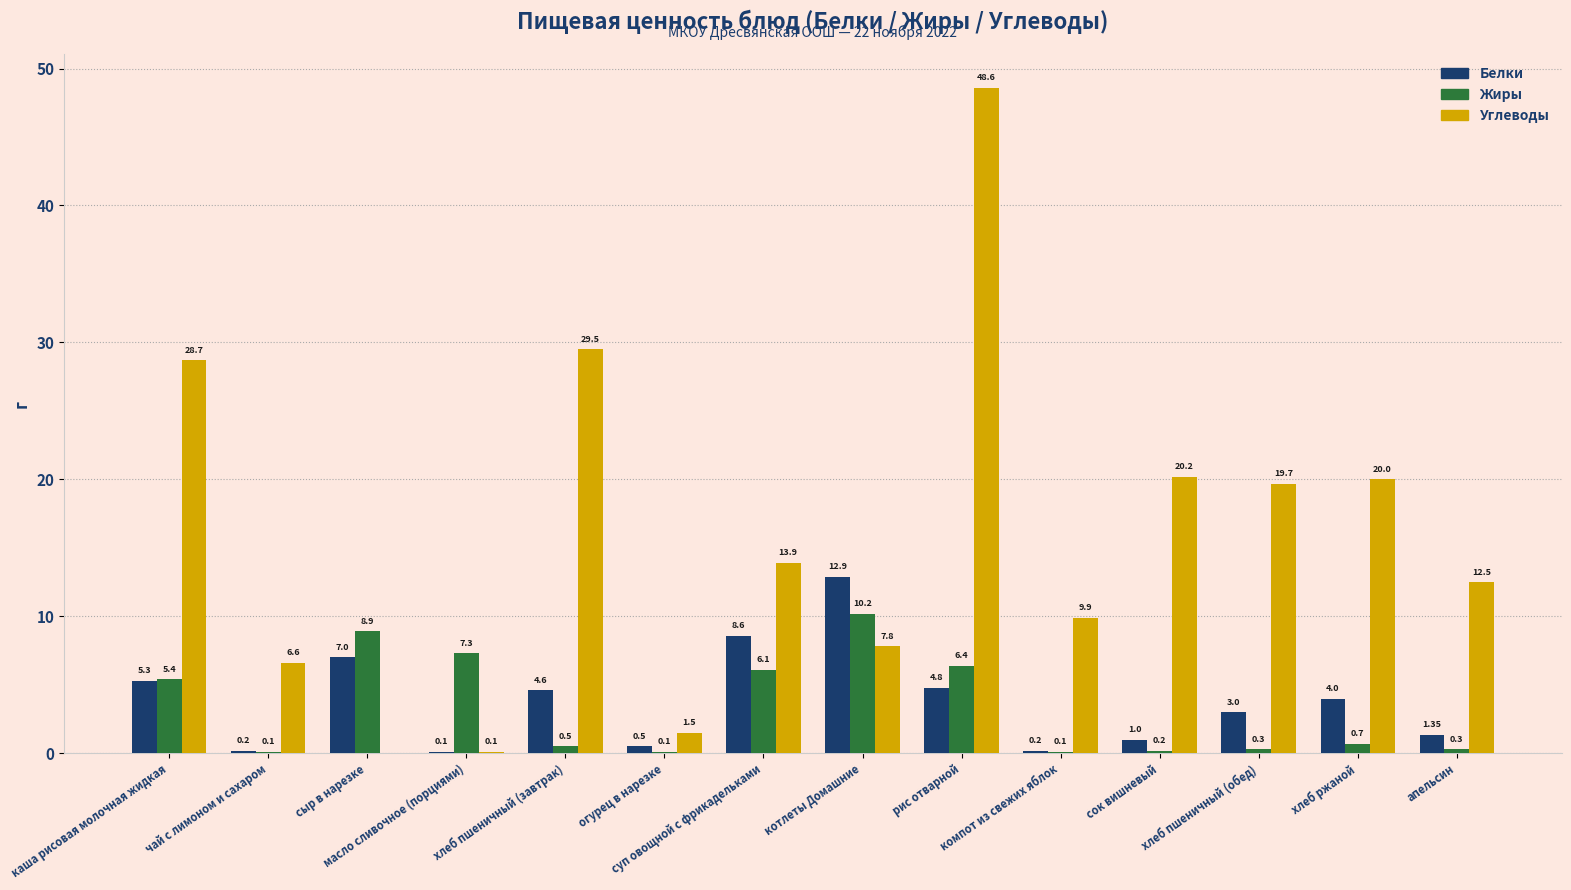

Which series has the largest total across all categories?

Углеводы